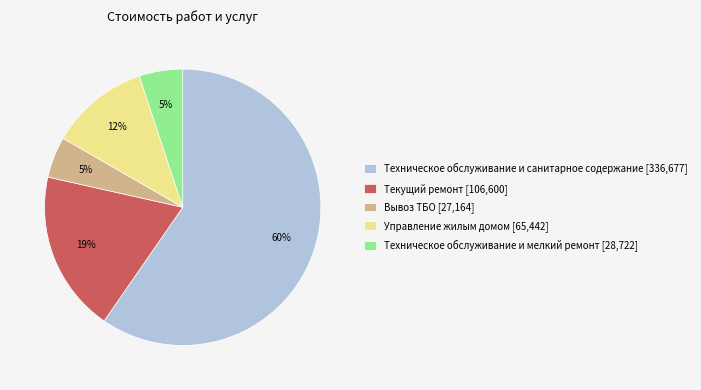

Combined, do Техническое обслуживание и санитарное содержание [336,677] and Вывоз ТБО [27,164] account for over 50%?

Yes